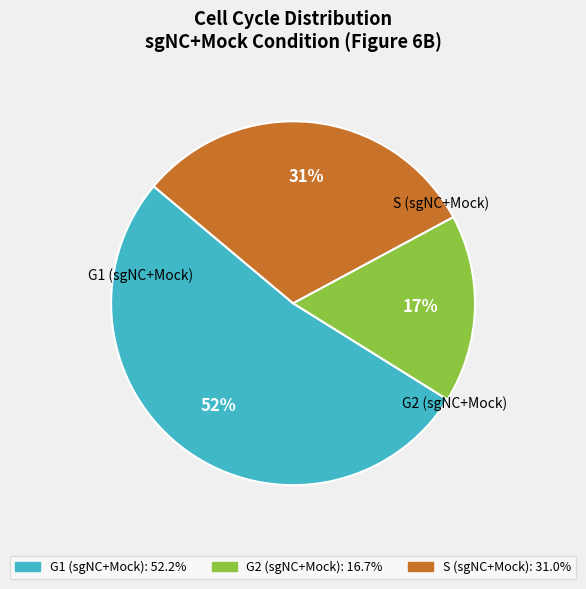

The G2 (sgNC+Mock) slice represents 26% of the pie. True or false?

False